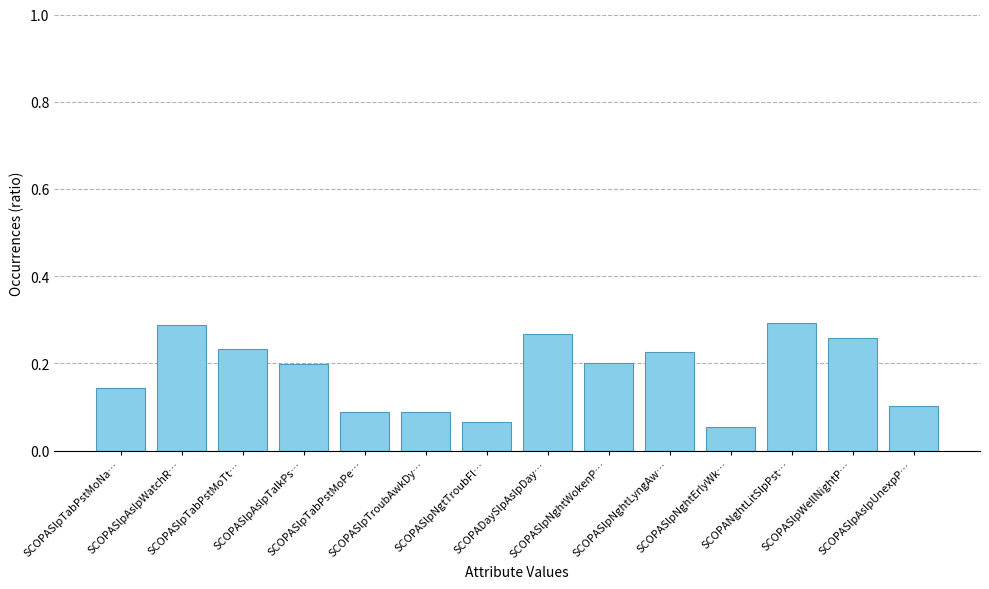

What is the sum of all values?

2.5